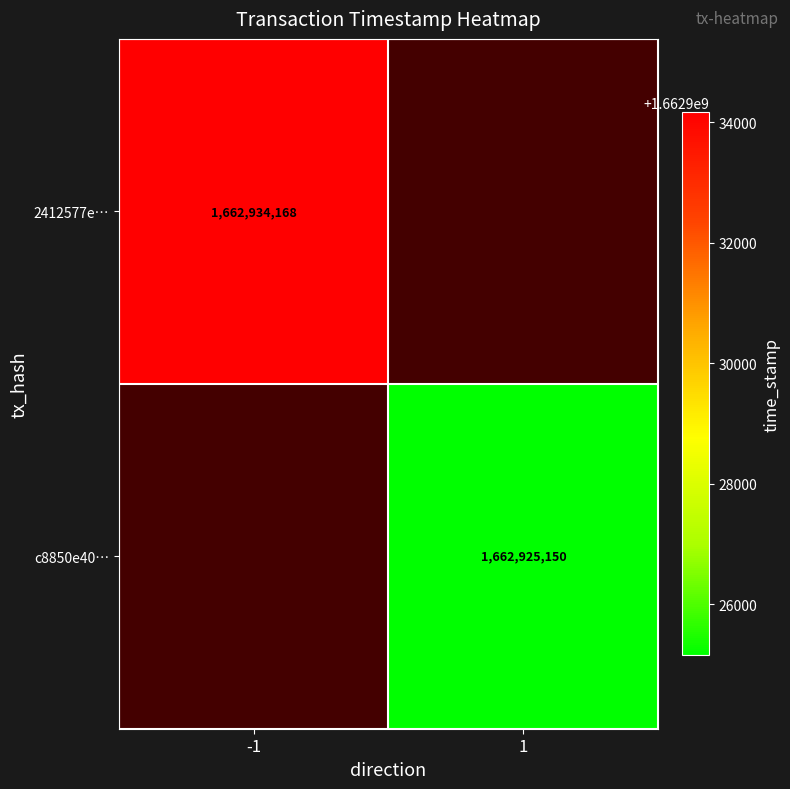

The c8850e40… series shows 546155971.3 at 1. True or false?

False